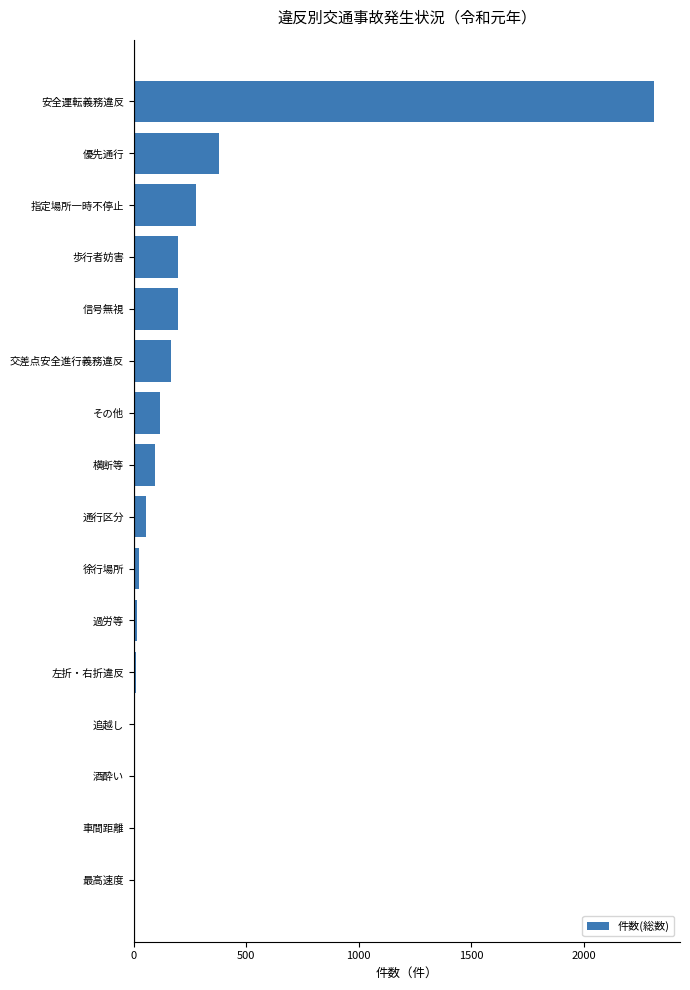

Where is the data nearest to the value 1158?

優先通行